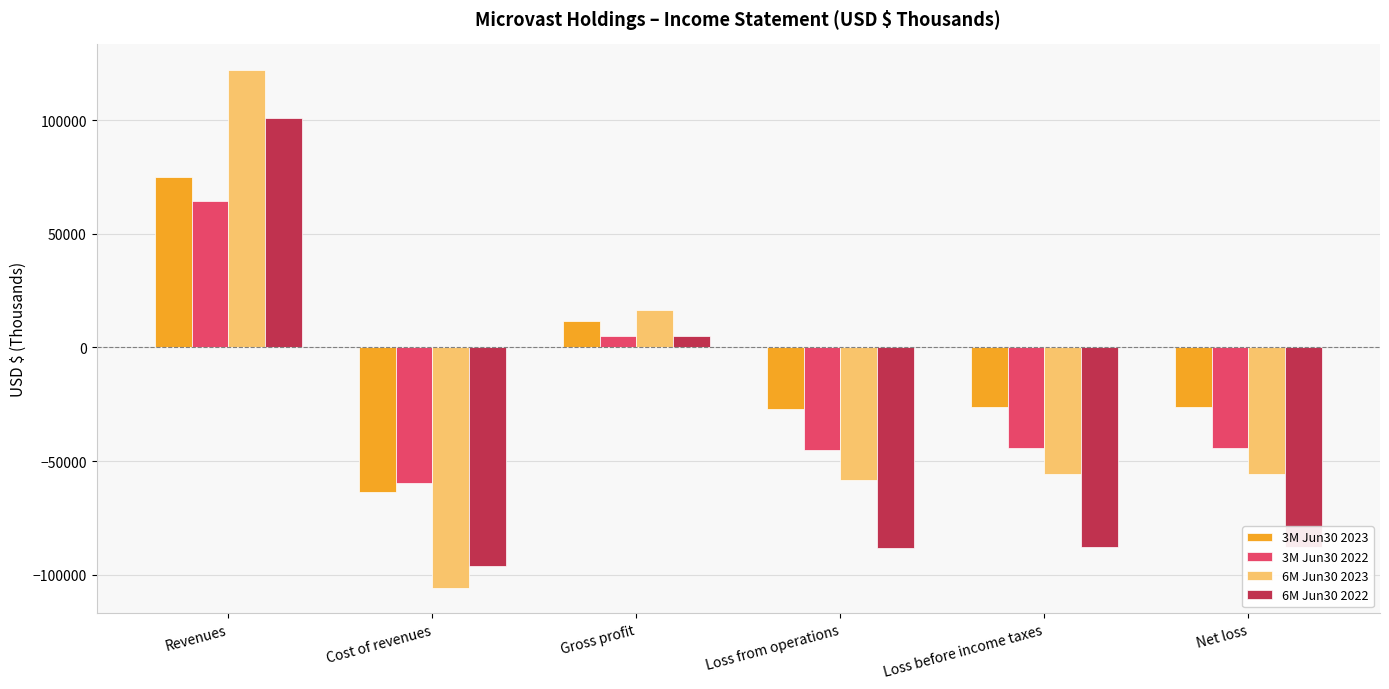

What is the label of the 2nd bar from the left?

Cost of revenues